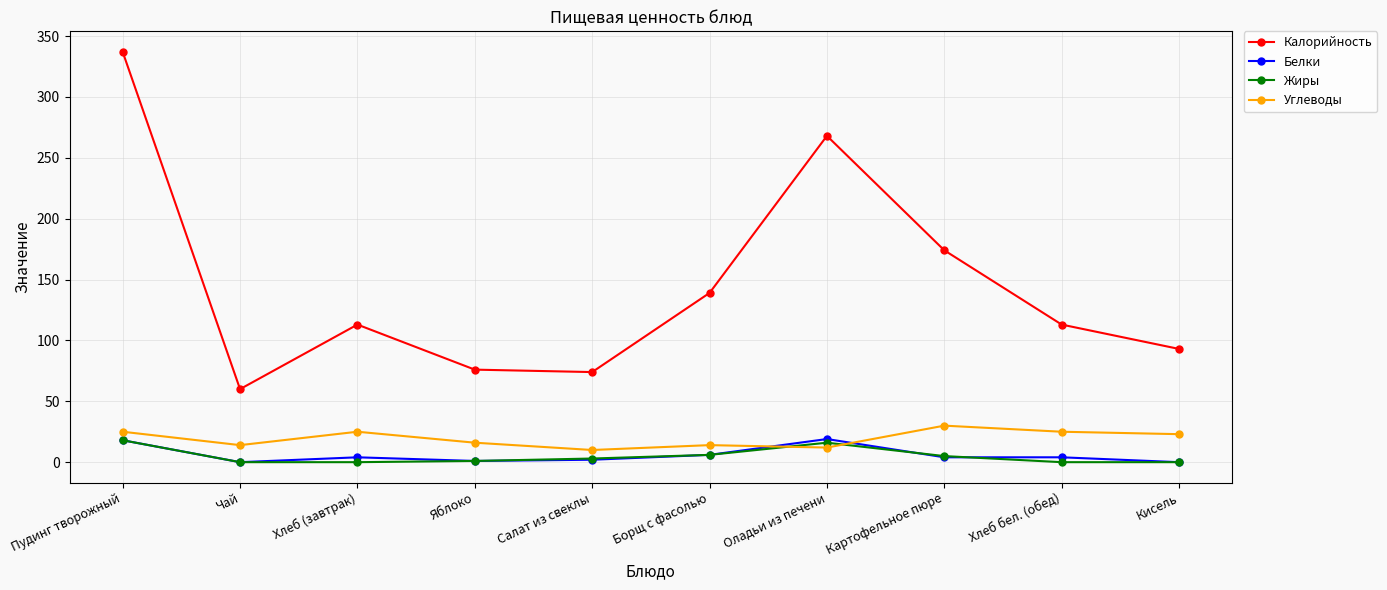

At which label does Белки first exceed 4?

Пудинг творожный